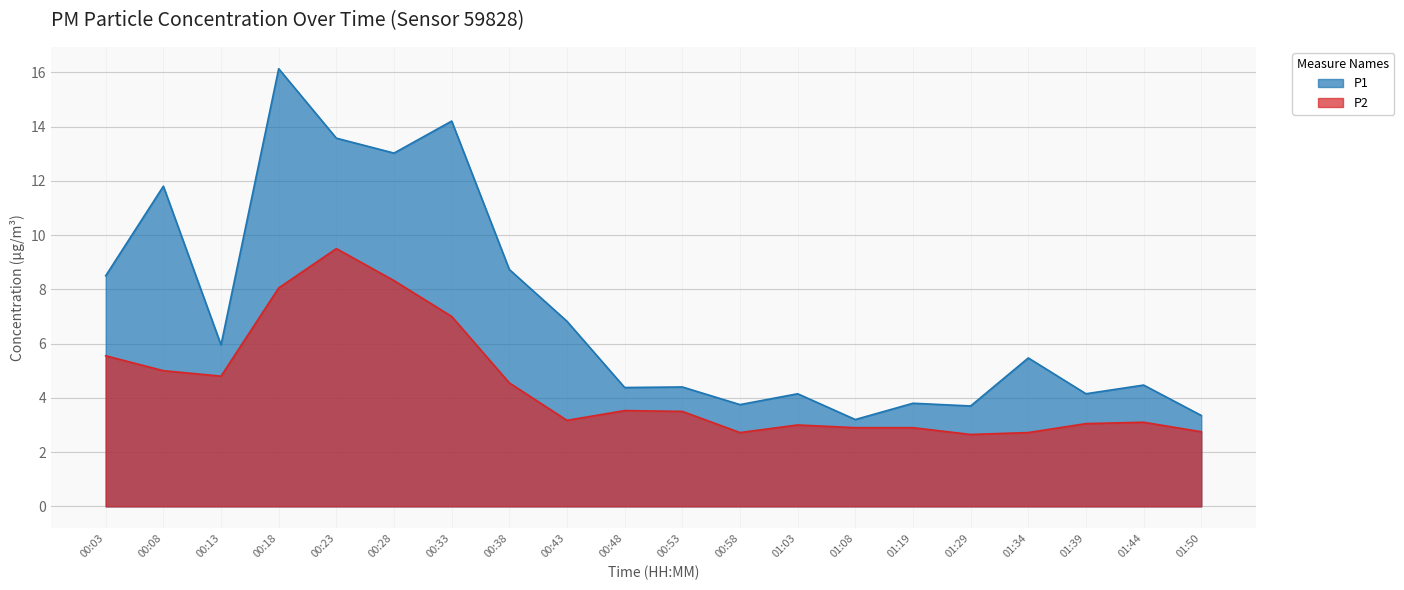

In P1, how many points are higher than both neighbors (excluding endpoints)?

8